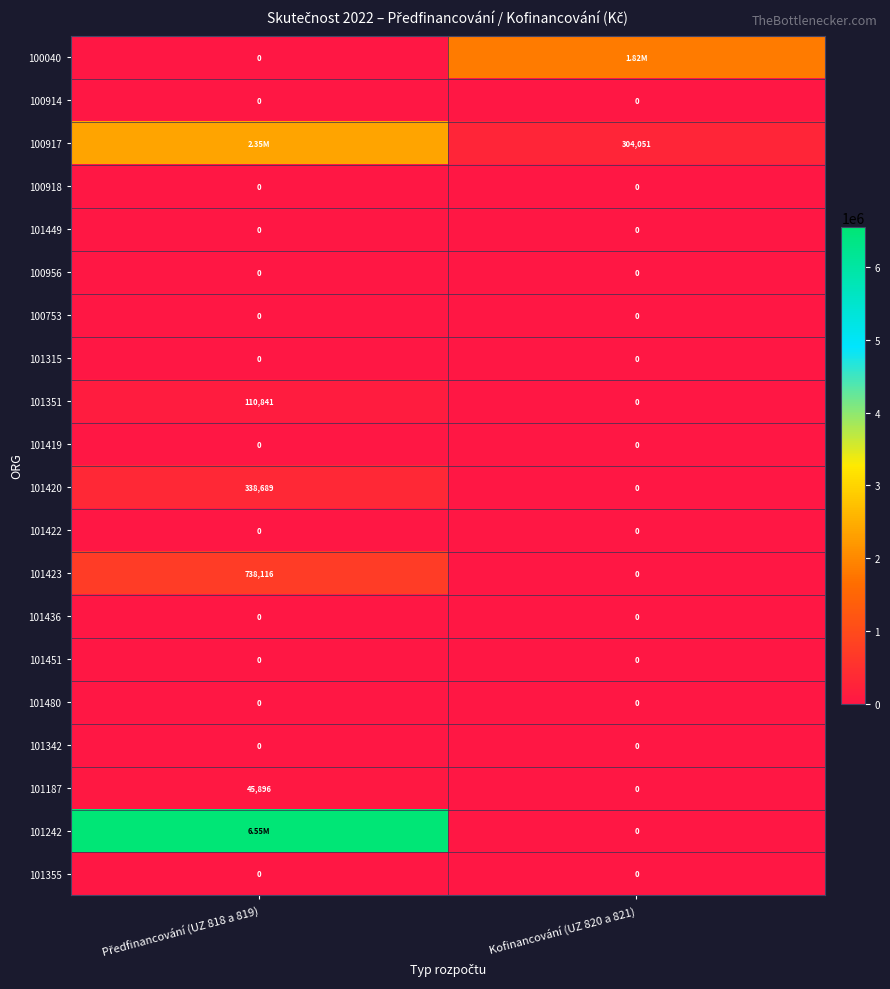

The 101449 series shows 0.0 at Předfinancování (UZ 818 a 819). True or false?

True